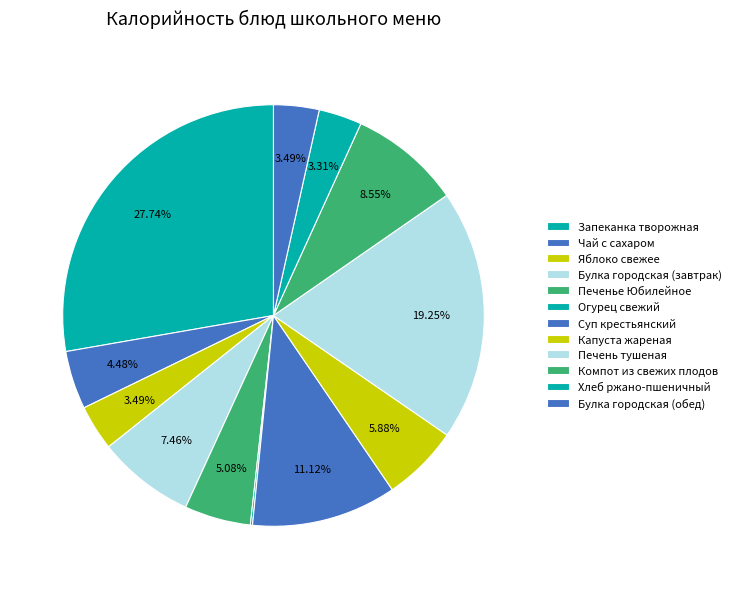

Between Булка городская (обед) and Огурец свежий, which is larger?

Булка городская (обед)